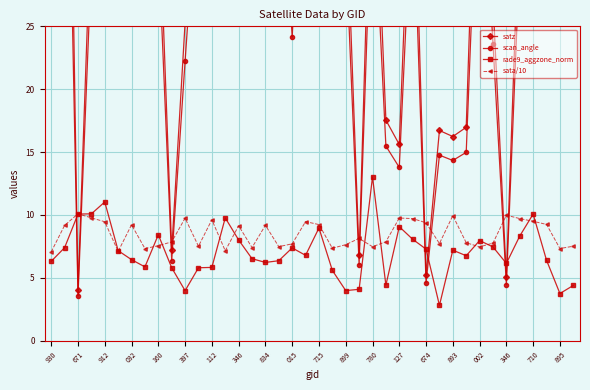

True or false: sata/10 and rade9_aggzone_norm cross at least once.

True